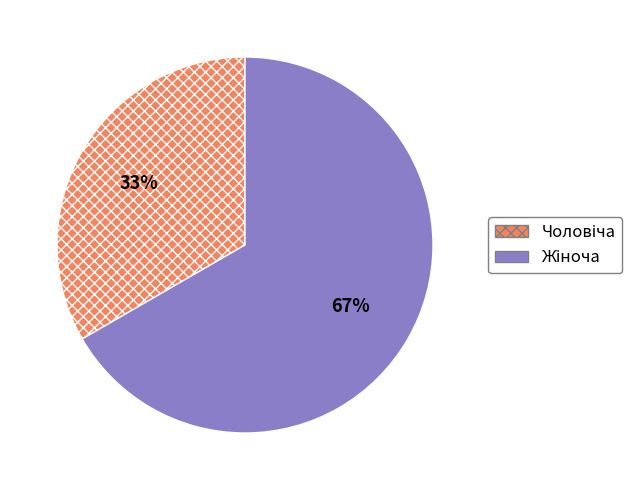

Is there a majority slice in this chart?

Yes